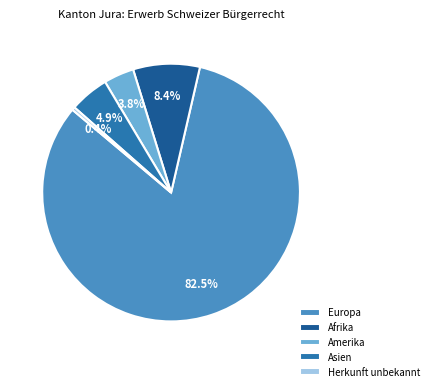

Rank the categories by value from highest to lowest.

Europa, Afrika, Asien, Amerika, Herkunft unbekannt